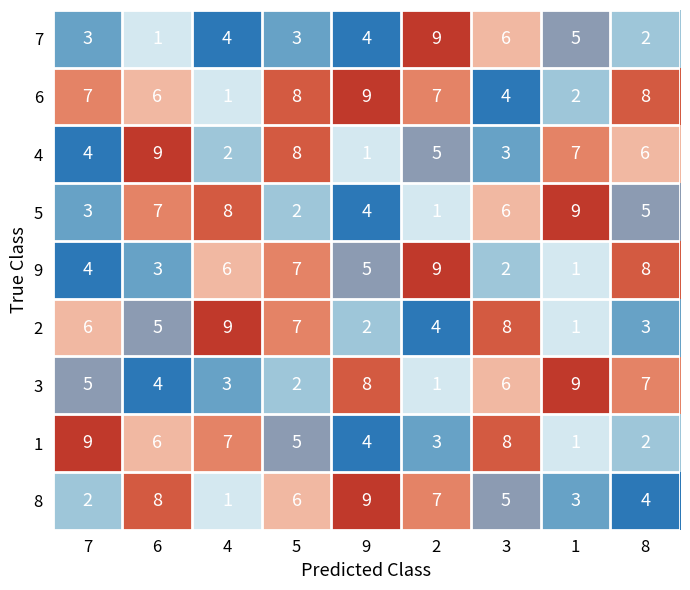

What is the difference between the 5 values at 1 and 2?

8